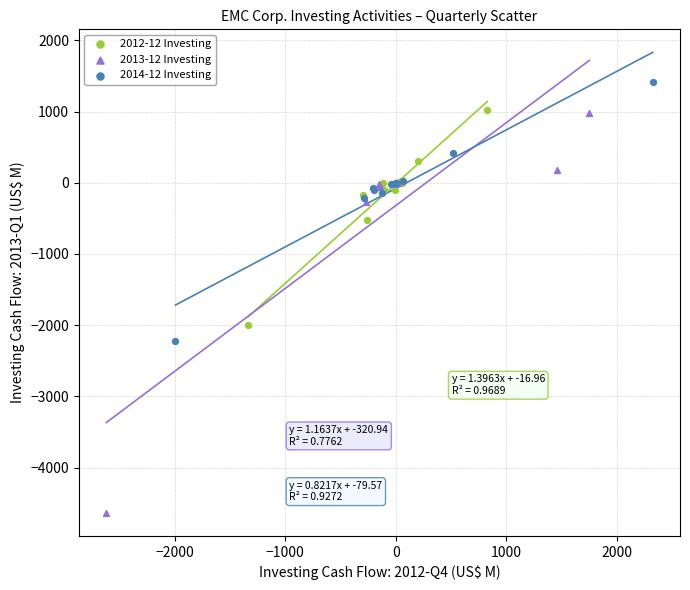

Which series has the widest spread of Y values?

2013-12 Investing